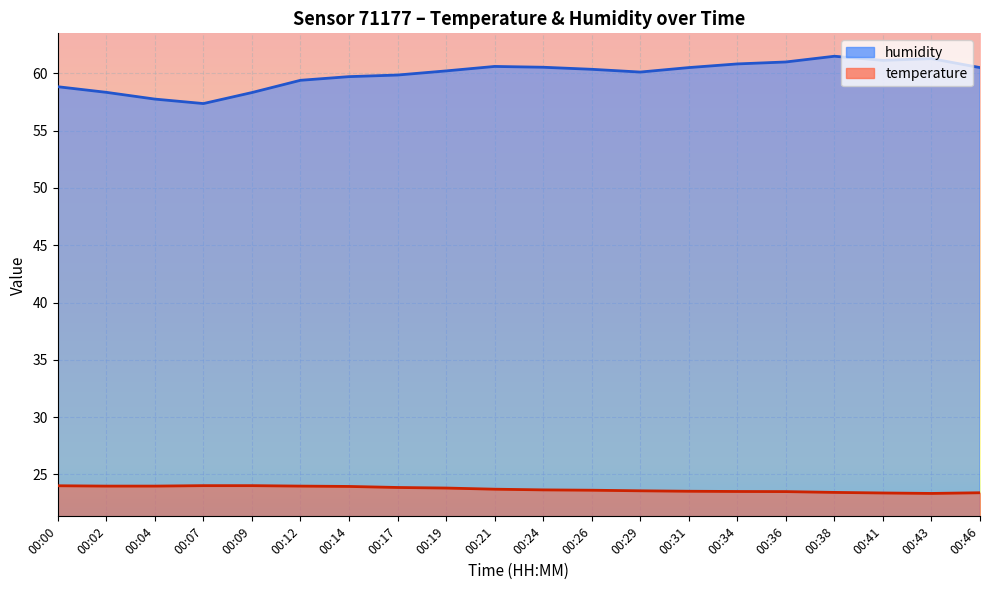

Which label corresponds to the smallest value in the chart?

00:43